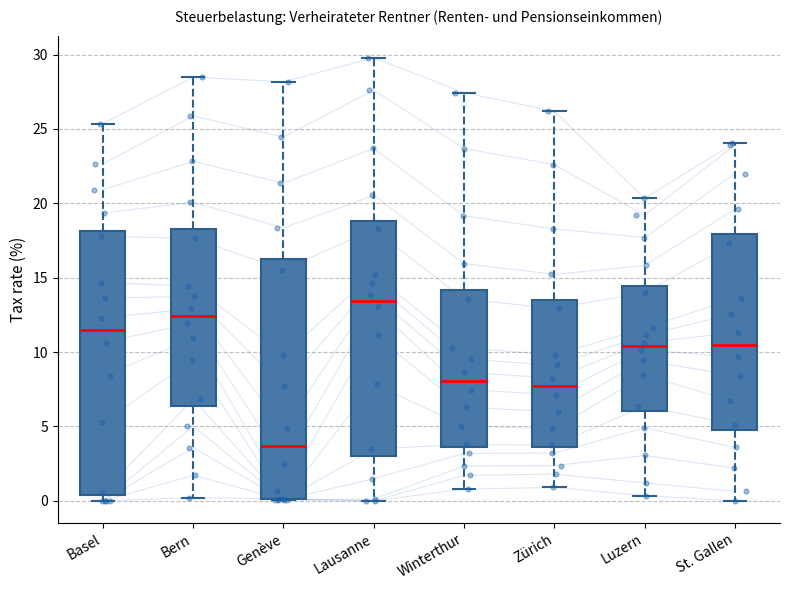

Where does the median line of the box for Bern sit on the y-axis? The values are not printed on the chart, so give them approximately, as read against the axis.

12.5